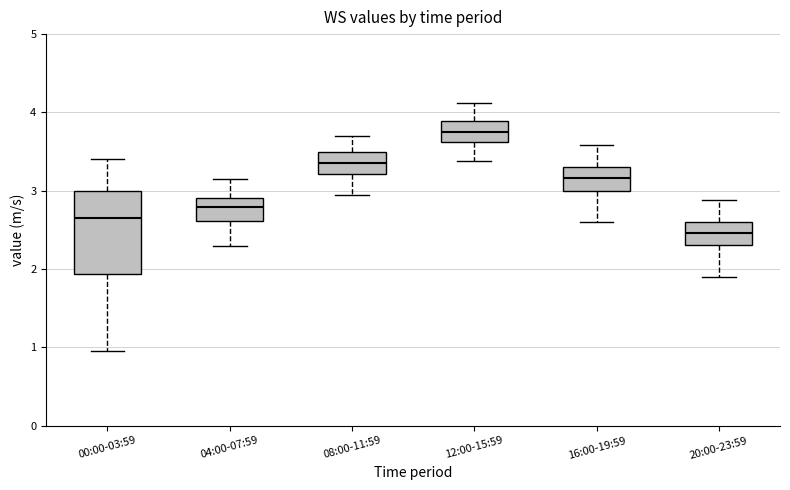

Reading left to right, transcribe this box plot: for each box, give where its median line is, the range the box spans, and where its two whiskers end, as read against the y-axis. The values are not printed on the chart, so give them approximately, as read against the axis.

00:00-03:59: median 2.7, box 1.9 to 3.0, whiskers 1.0 to 3.4
04:00-07:59: median 2.8, box 2.6 to 2.9, whiskers 2.3 to 3.2
08:00-11:59: median 3.4, box 3.2 to 3.5, whiskers 3.0 to 3.7
12:00-15:59: median 3.8, box 3.6 to 3.9, whiskers 3.4 to 4.1
16:00-19:59: median 3.2, box 3.0 to 3.3, whiskers 2.6 to 3.6
20:00-23:59: median 2.5, box 2.3 to 2.6, whiskers 1.9 to 2.9